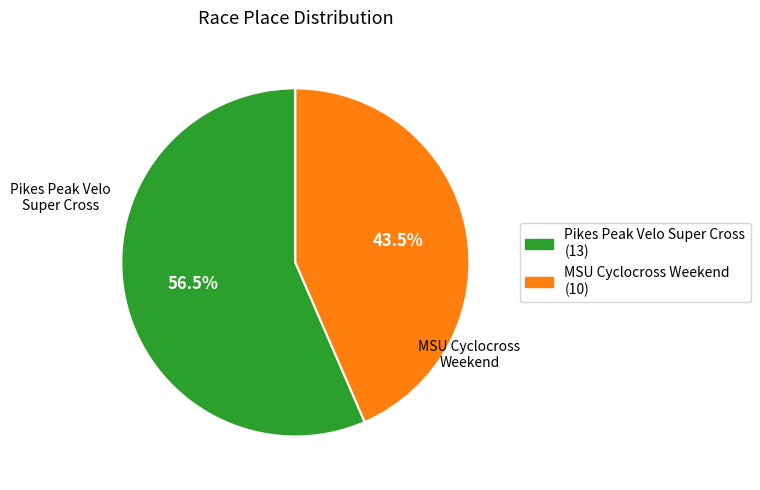

To the nearest percent, what is the difference between the largest and smallest slice percentages?

13%